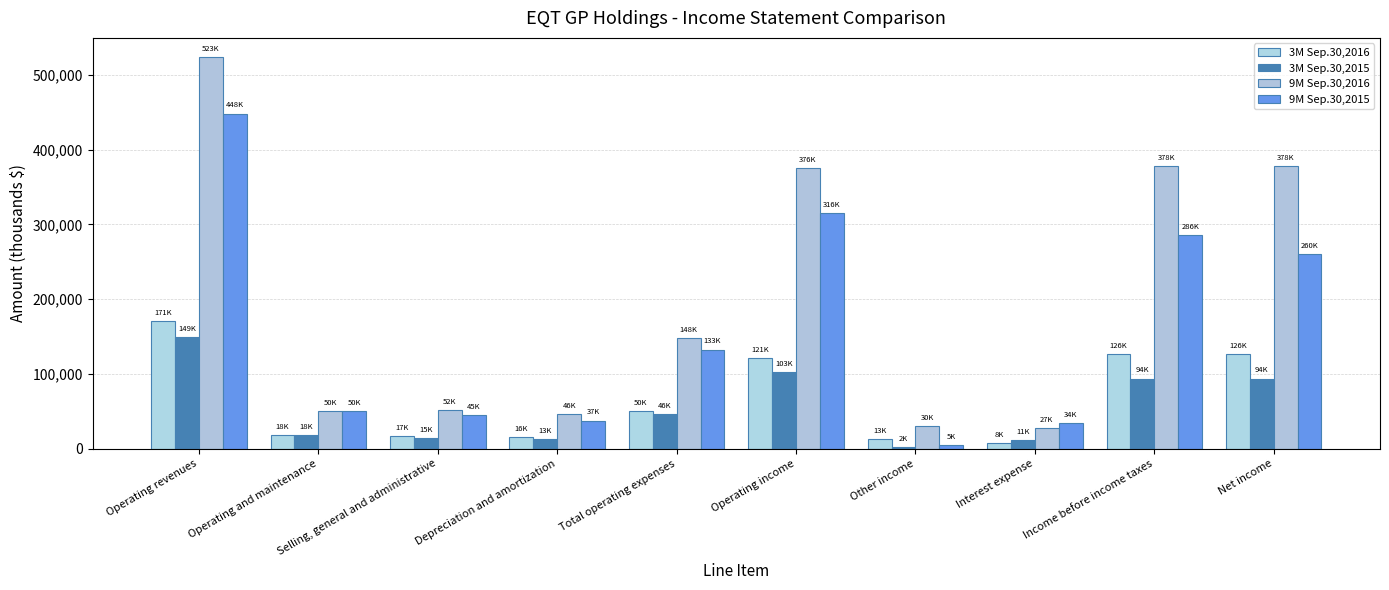

The 3M Sep.30,2016 series shows 60116 at Operating revenues. True or false?

False